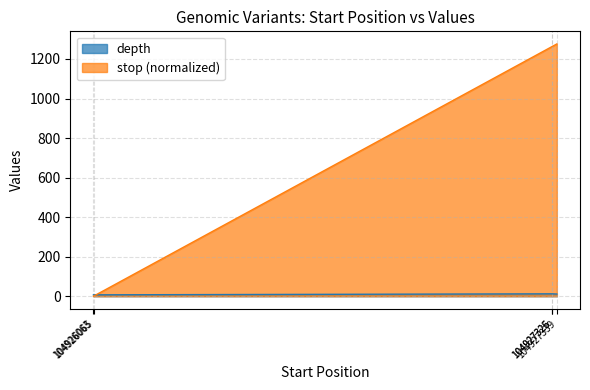

Rank the series at 104927326 from highest to lowest value.

stop (normalized), depth